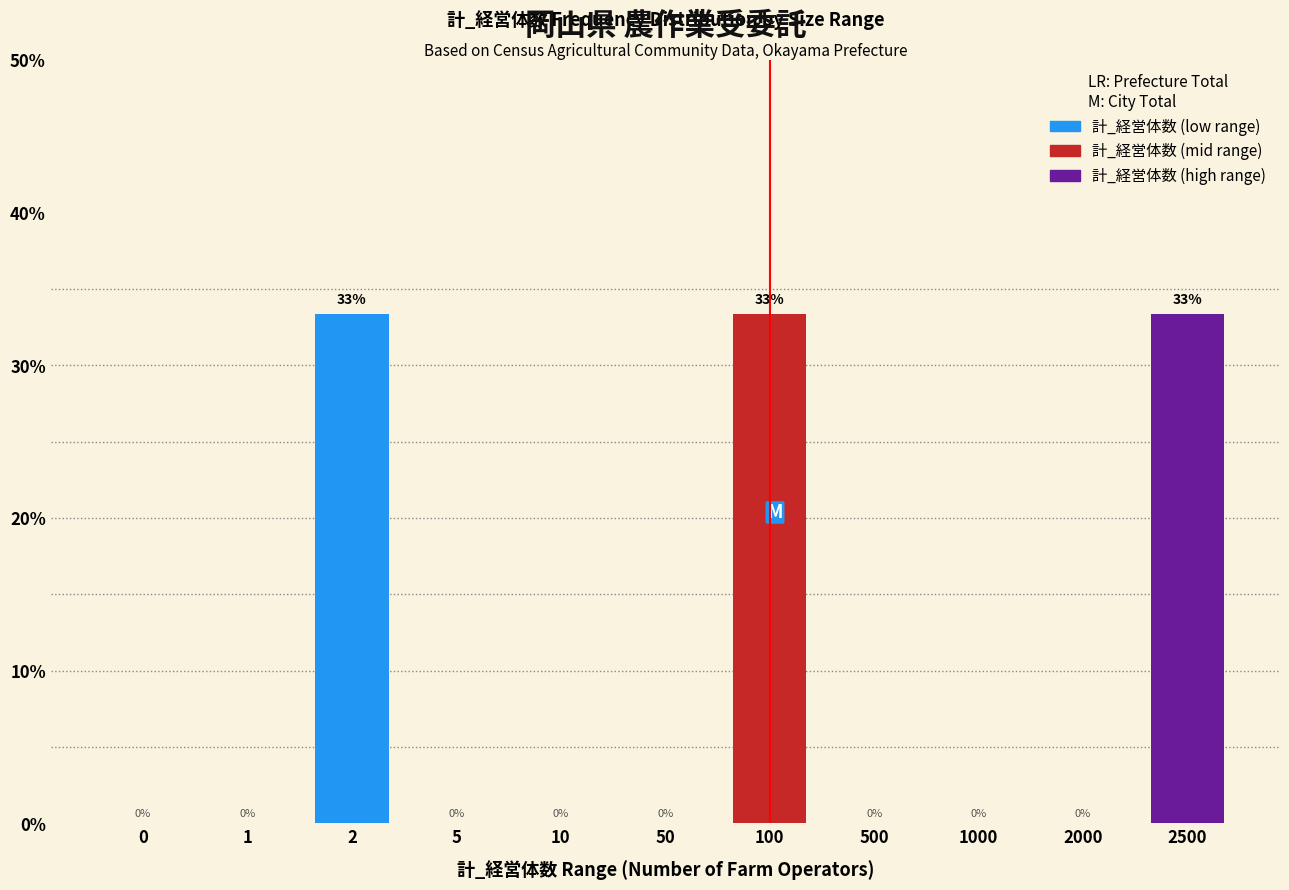

The chart shows a value of 0.0 at 500. True or false?

True